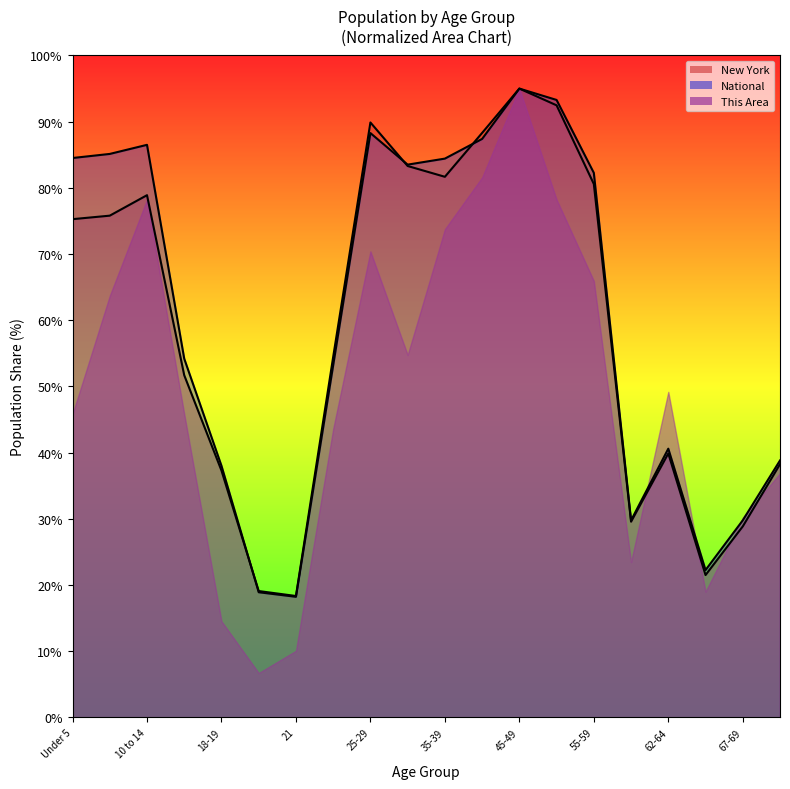

What is the label of the 8th point from the left?

22-24